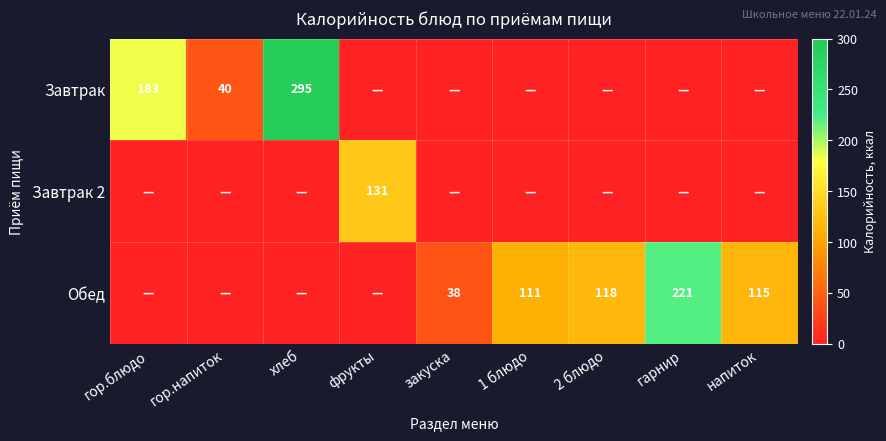

Which category has the highest value across all series?

хлеб